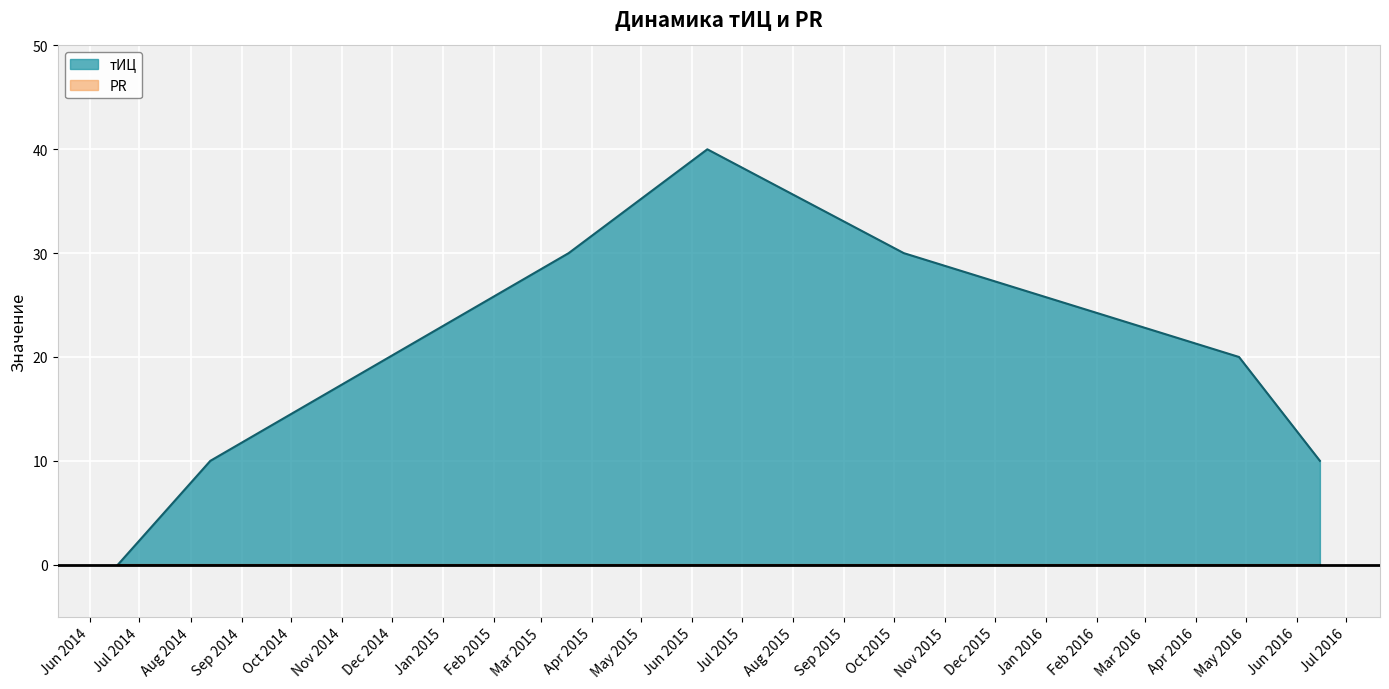

At which label is the value closest to 20?

2016-04-27